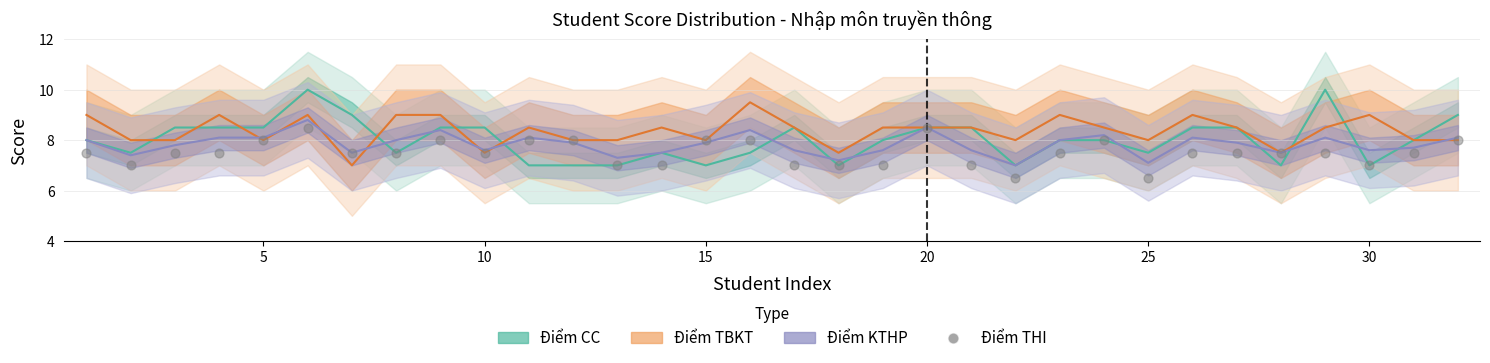

What is the range of Y values (max minus min)?

2.0